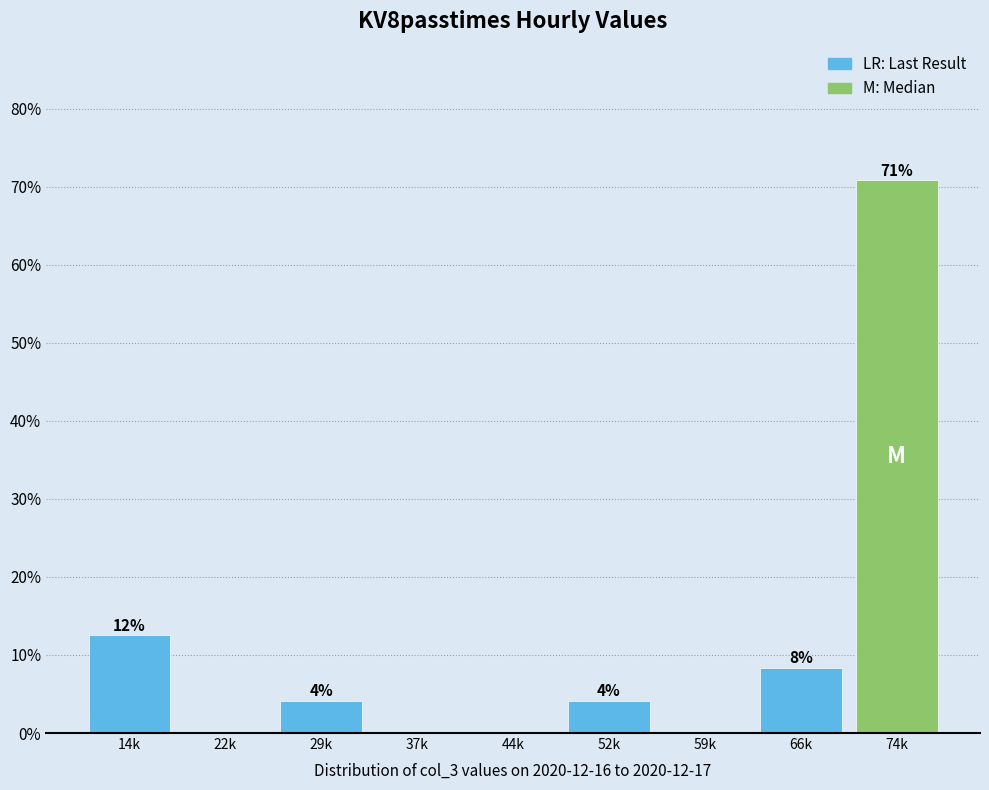

Are the bars horizontal?

No